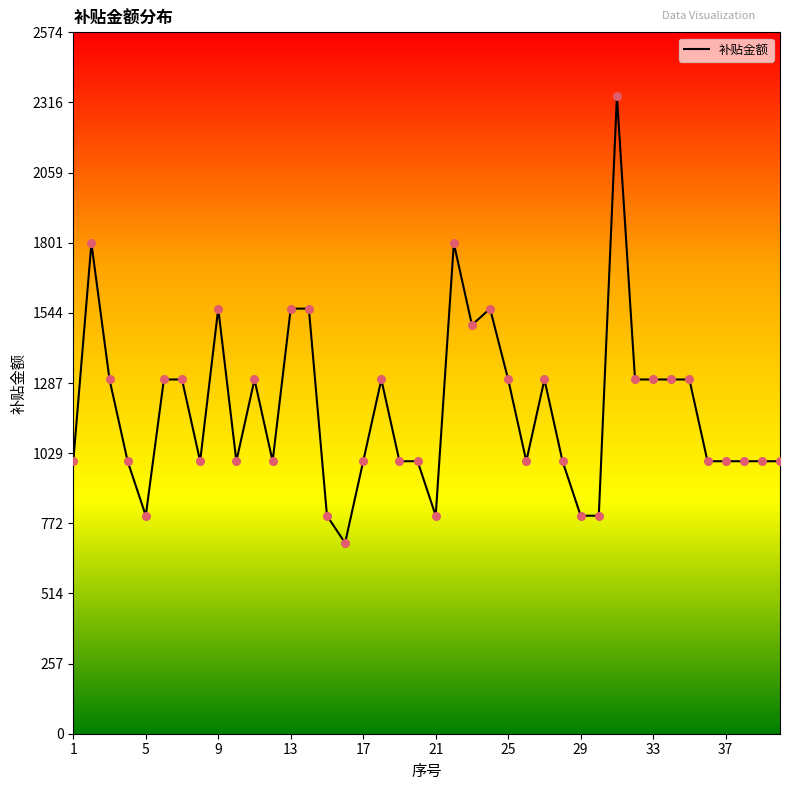

What is the difference between the maximum and minimum values?

1640